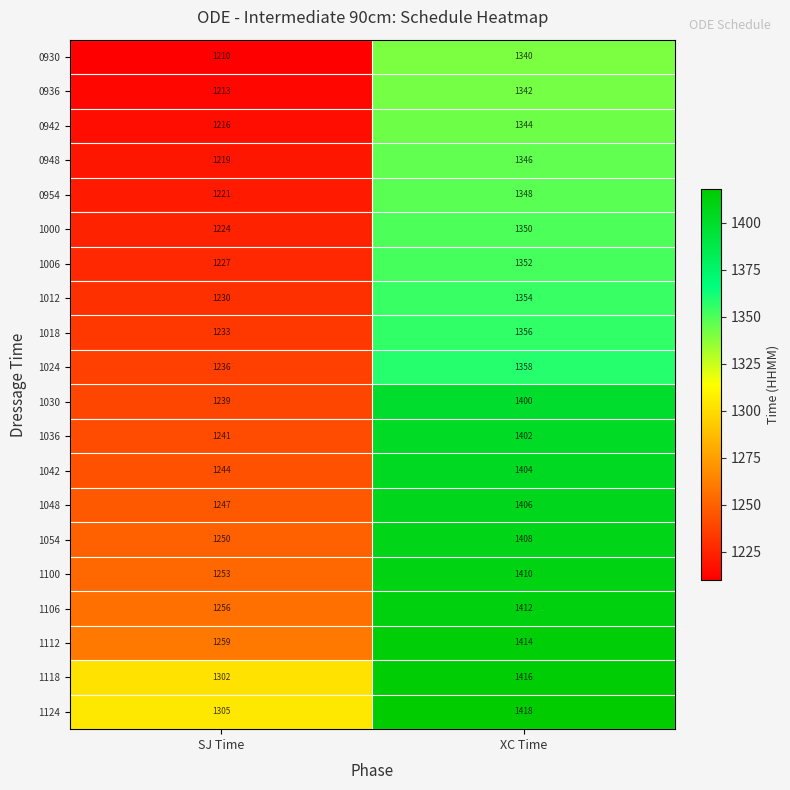

What is the spread (max minus min) of values at XC Time?

78